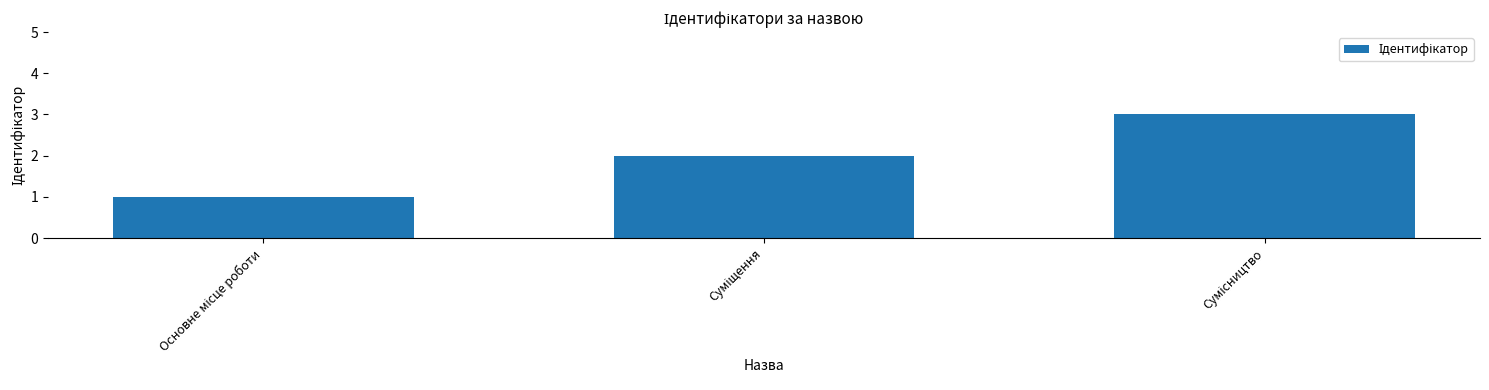

What is the sum of all values?

6